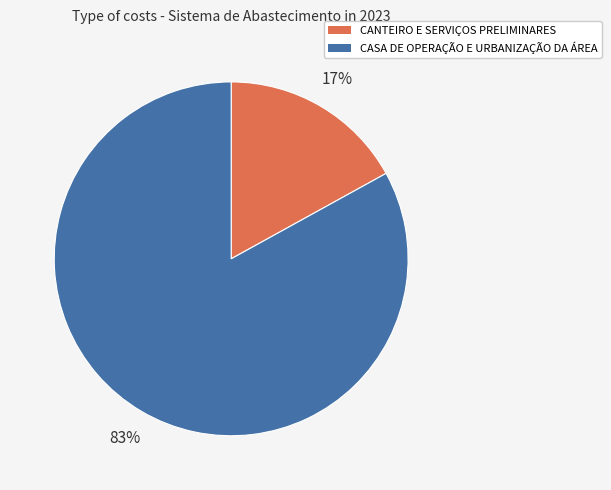

Between CANTEIRO E SERVIÇOS PRELIMINARES and CASA DE OPERAÇÃO E URBANIZAÇÃO DA ÁREA, which is larger?

CASA DE OPERAÇÃO E URBANIZAÇÃO DA ÁREA